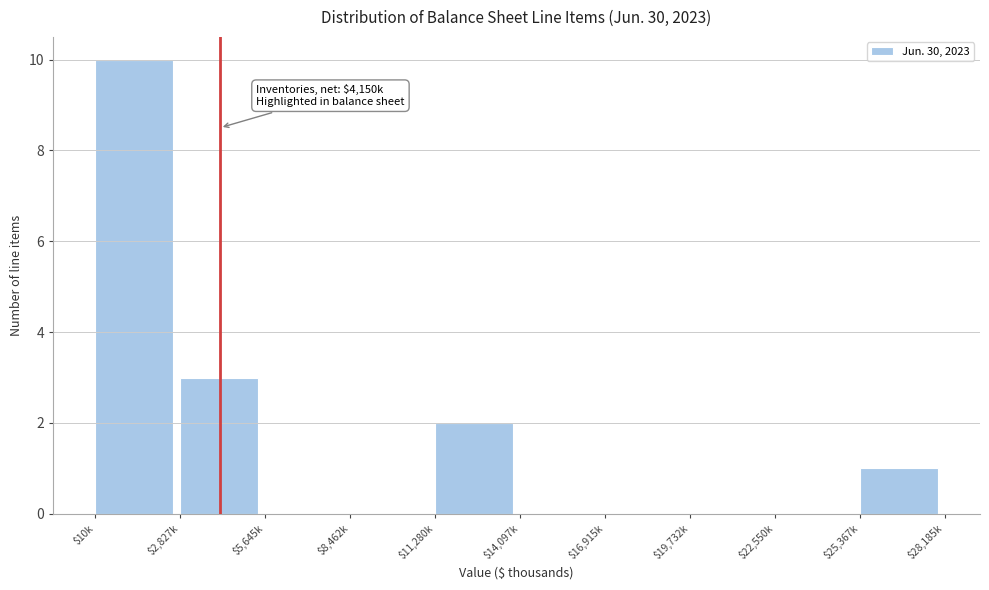

What is the maximum value shown in the chart?

10